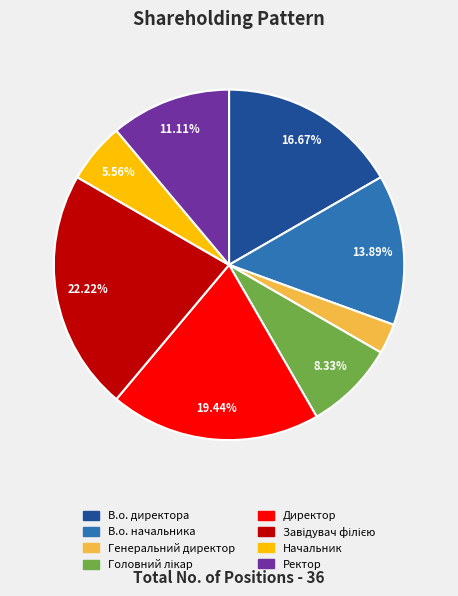

True or false: В.о. директора accounts for 7% of the total.

False